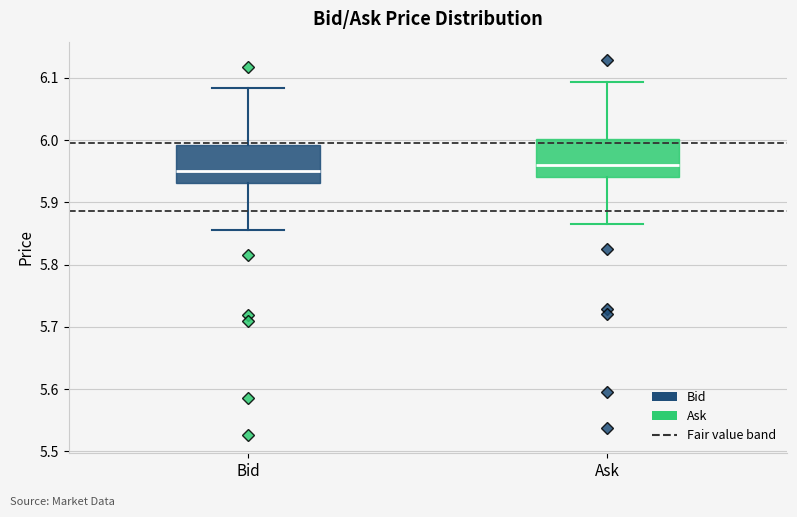

Reading left to right, read every box against the y-axis: the position of its median line, the range the box covers, and the ends of its whiskers. The values are not printed on the chart, so give them approximately, as read against the axis.

Bid: median 5.95, box 5.93 to 5.99, whiskers 5.86 to 6.08
Ask: median 5.96, box 5.94 to 6.00, whiskers 5.87 to 6.09